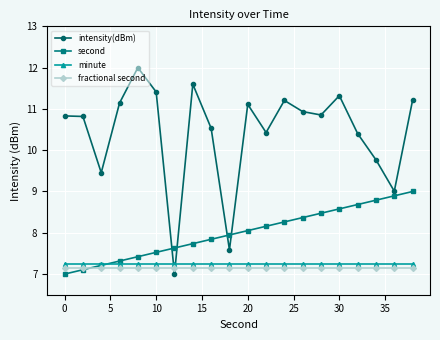

Which series has the widest spread of values?

intensity(dBm)